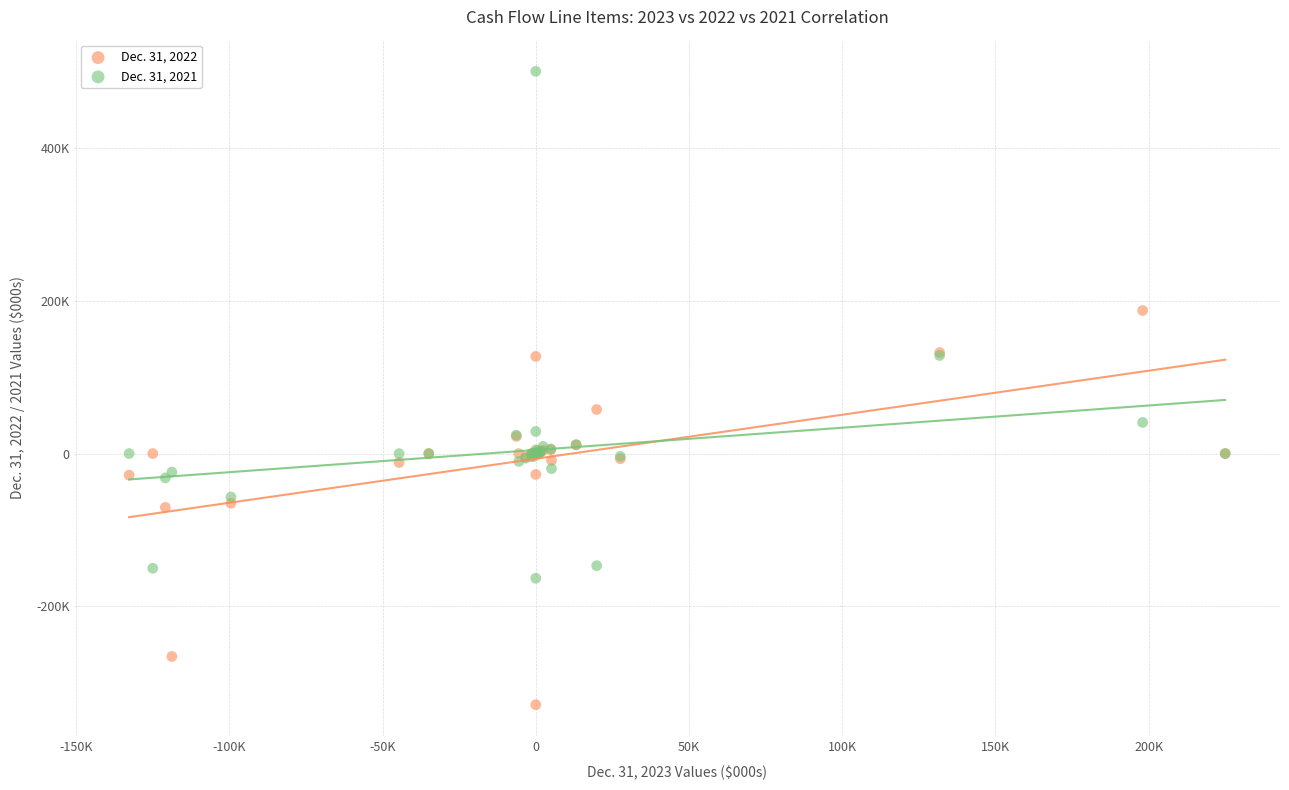

Which series has the largest Y range (max minus min)?

Dec. 31, 2021